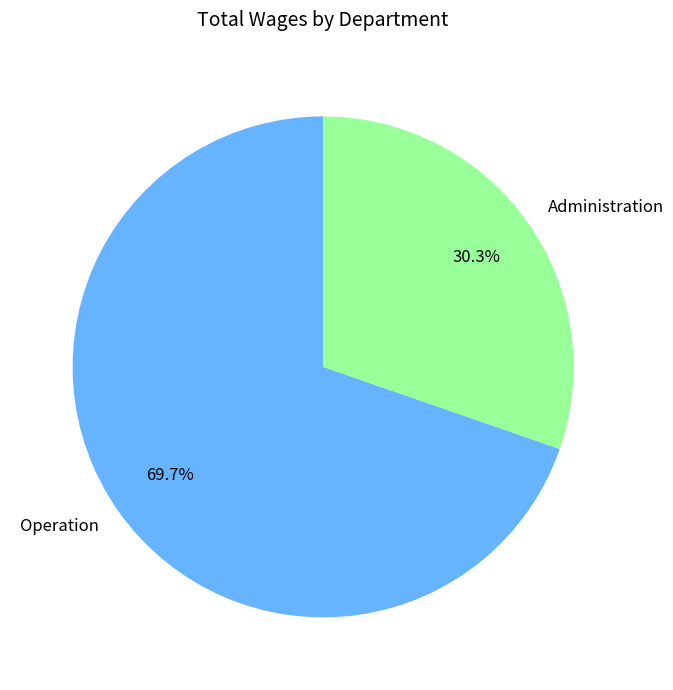

Which category has the smallest portion of the pie?

Administration